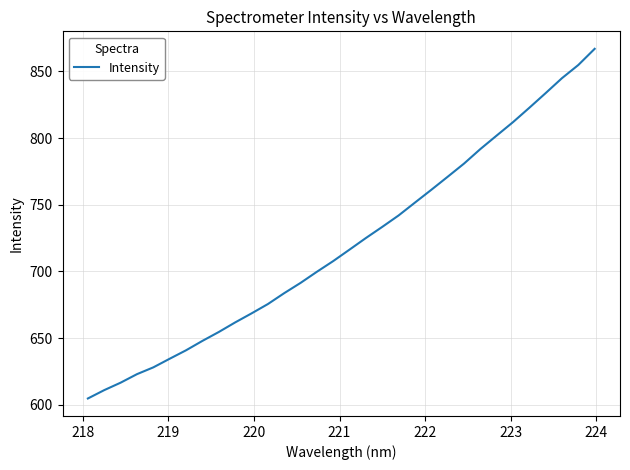

How many series are shown in this chart?

1